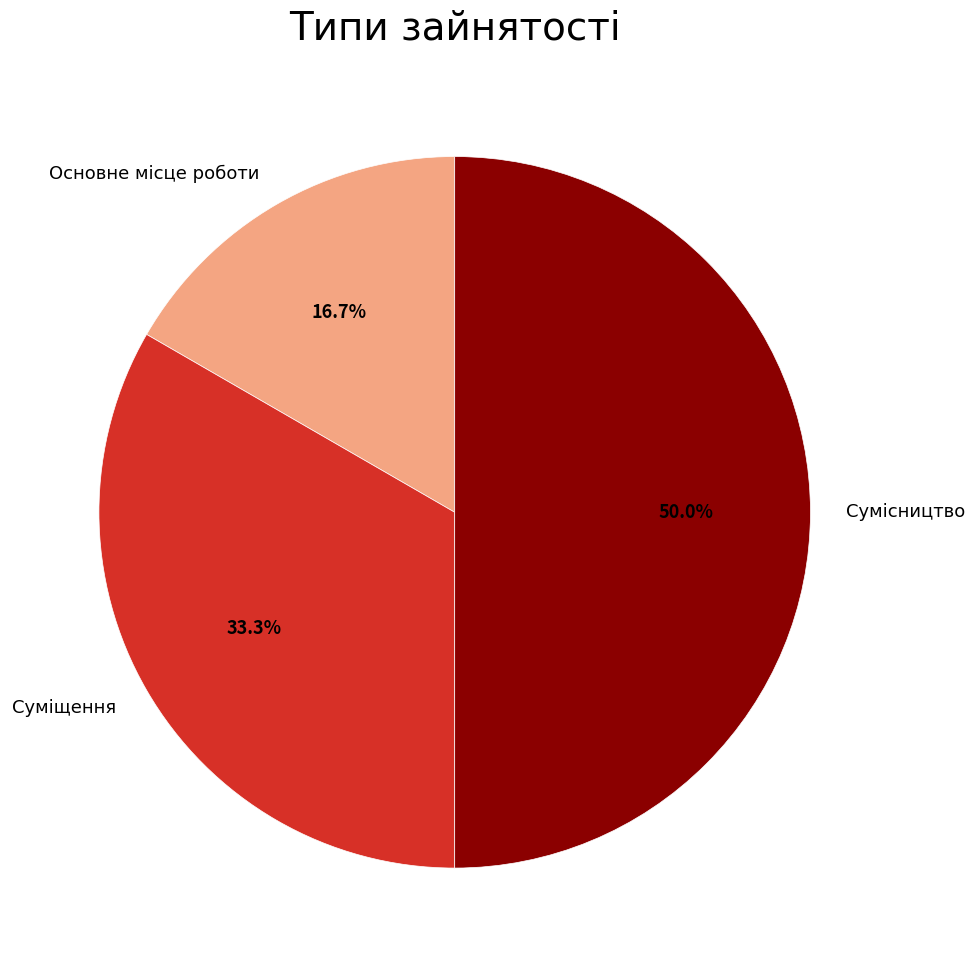

Count the number of slices in the pie.

3